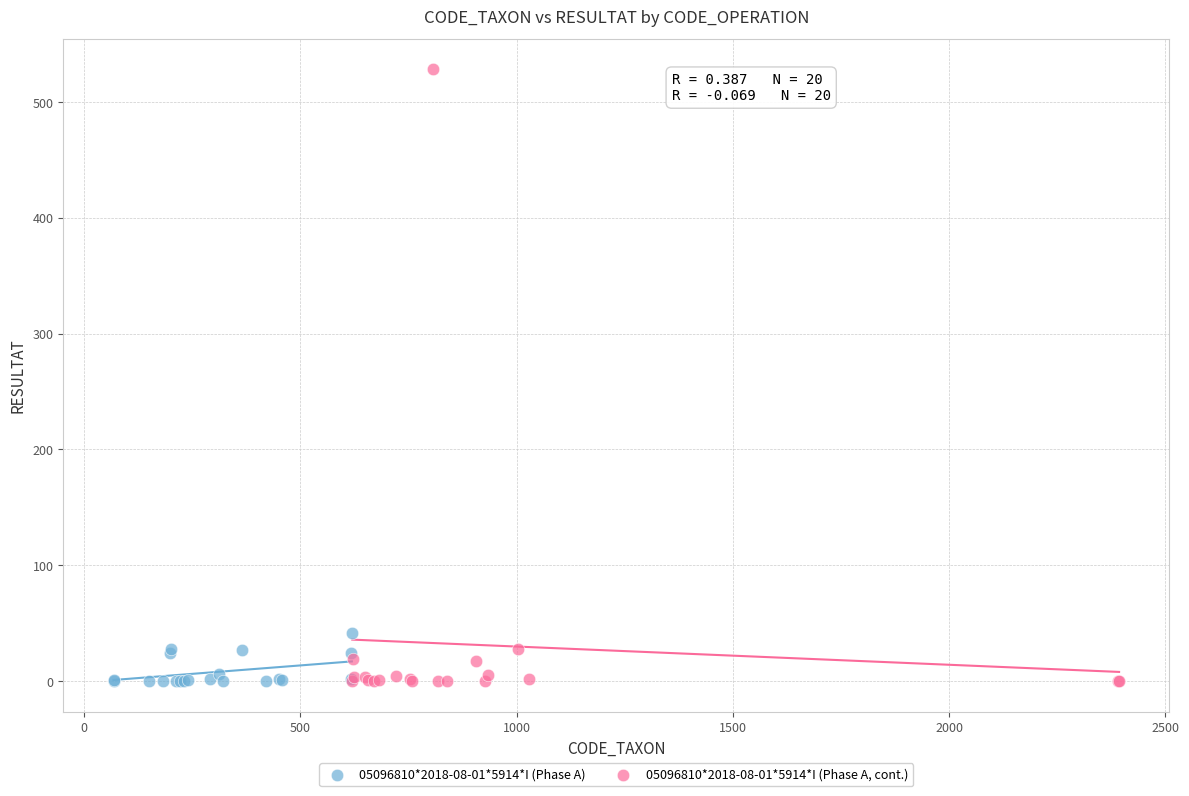

Which series contains the highest Y value?

05096810*2018-08-01*5914*I (Phase A, cont.)